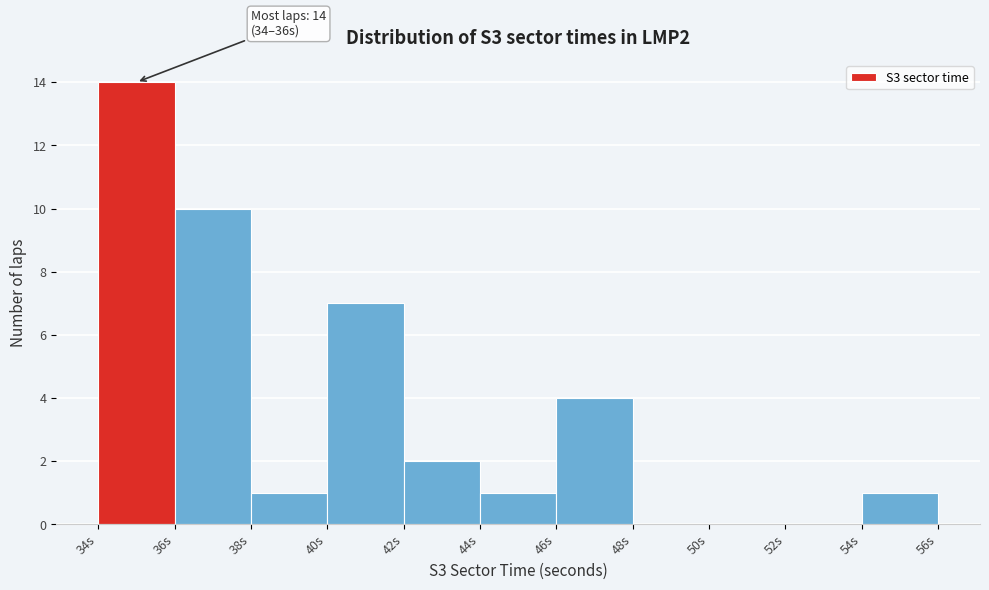

Over which range of the x-axis is the bar tallest?

34 to 36